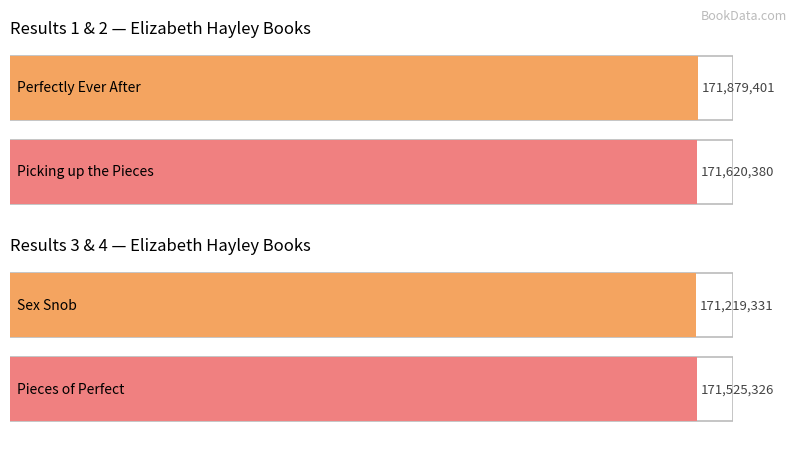

What is the value of the 1st bar from the left?

171879401